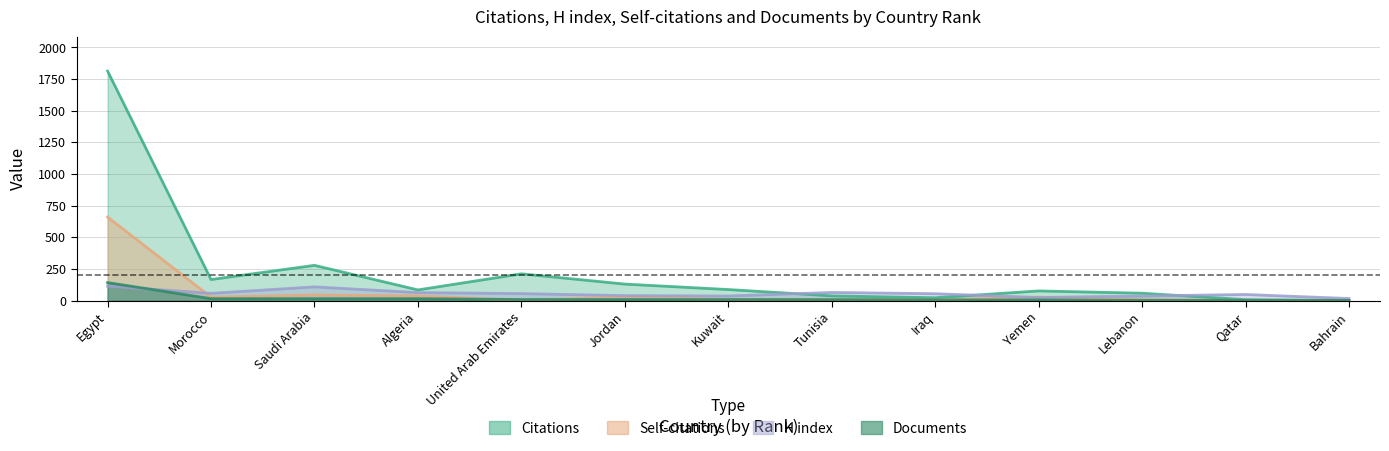

Rank the series by their maximum value, from highest to lowest.

Citations, Self-citations, Documents, H index